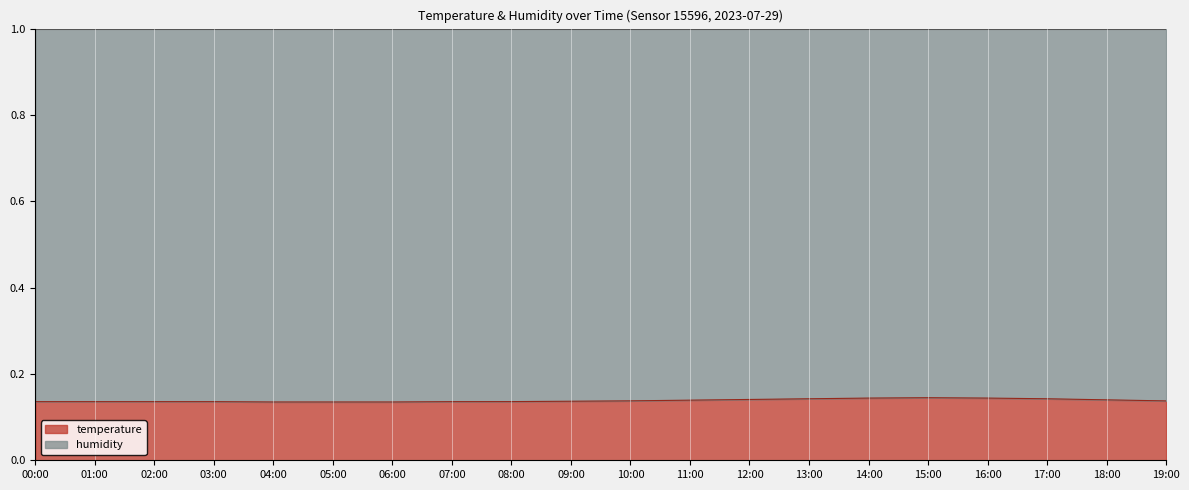

Reading left to right, extract all data points from this chart.

0.1	0.1	0.1	0.1	0.1	0.1	0.1	0.1	0.1	0.1	0.1	0.1	0.1	0.1	0.1	0.1	0.1	0.1	0.1	0.1